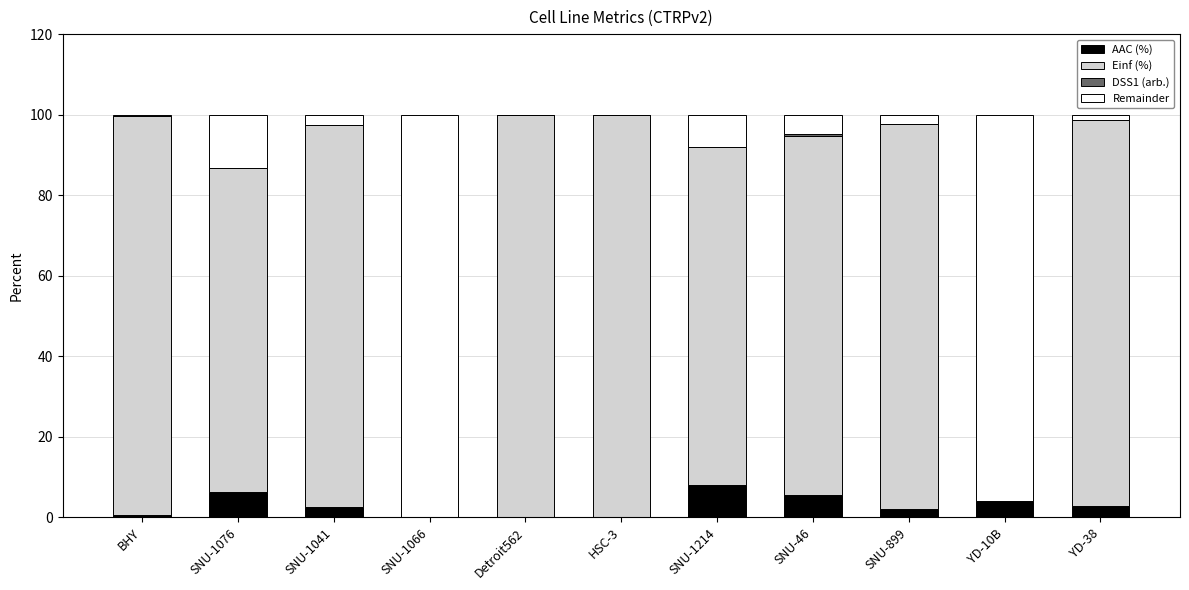

What is the total value across all series at Detroit562?

100.0